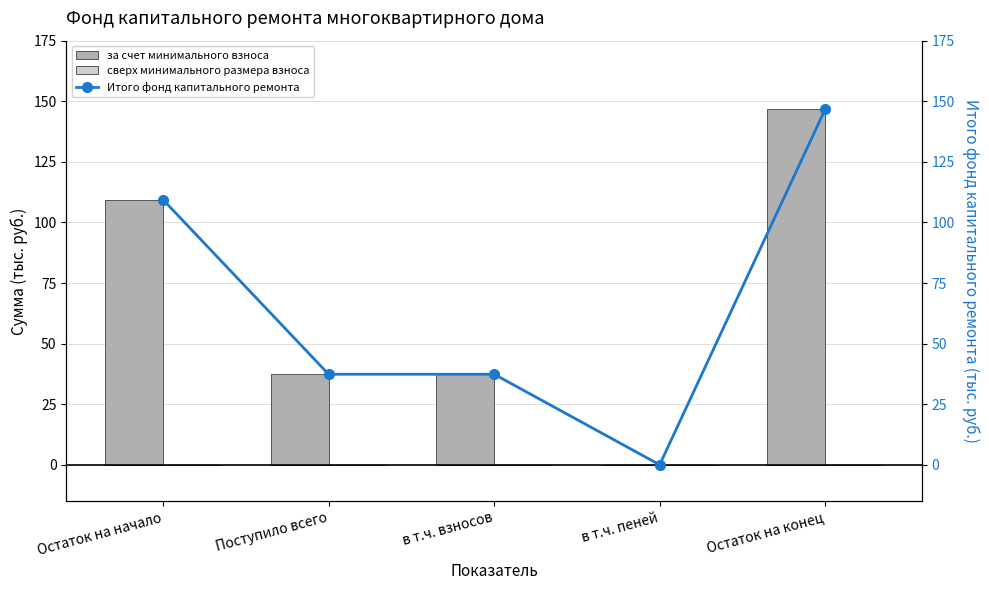

What are all the series names shown in the legend?

за счет минимального взноса, сверх минимального размера взноса, Итого фонд капитального ремонта